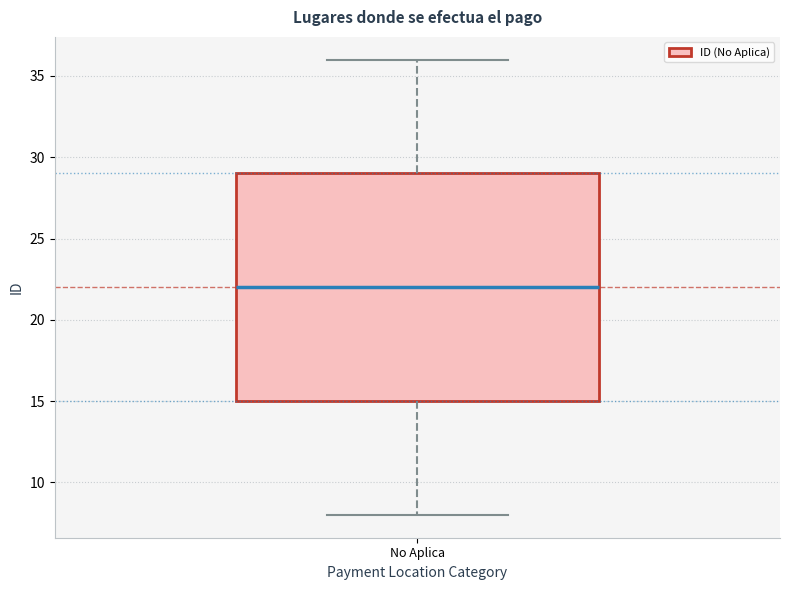

Read this box plot against the y-axis: the position of the median line, the range covered by the box, and the ends of both whiskers. The values are not printed on the chart, so give them approximately, as read against the axis.

median 22, box 15 to 29, whiskers 8 to 36